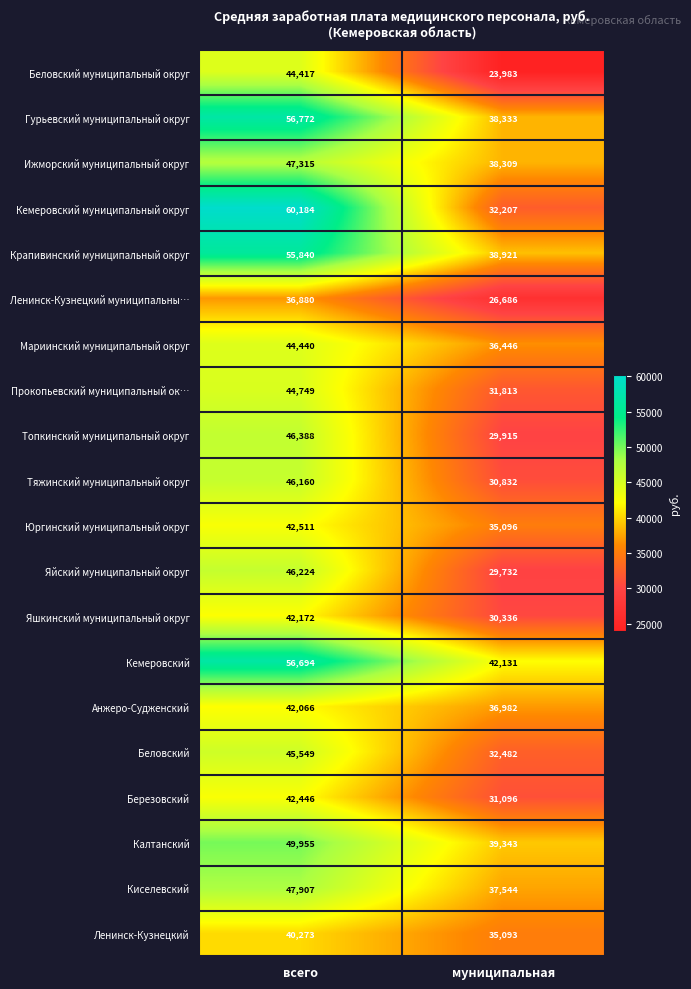

What is the sum of the Юргинский муниципальный округ values at всего and муниципальная?

77607